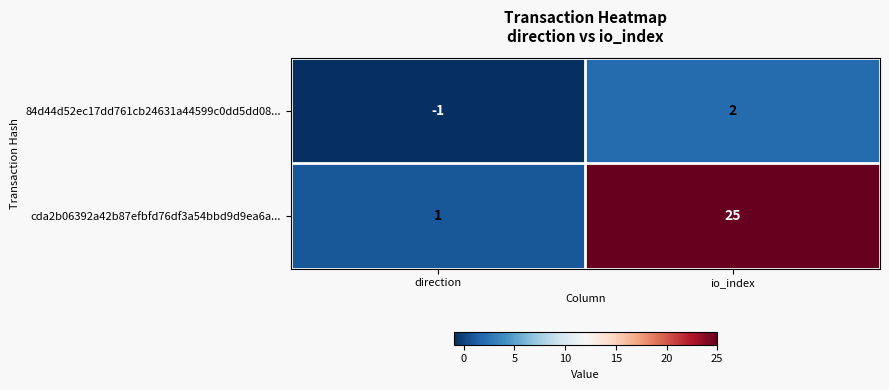

Where is 84d44d52ec17dd761cb24631a44599c0dd5dd08... nearest to the value 0?

direction